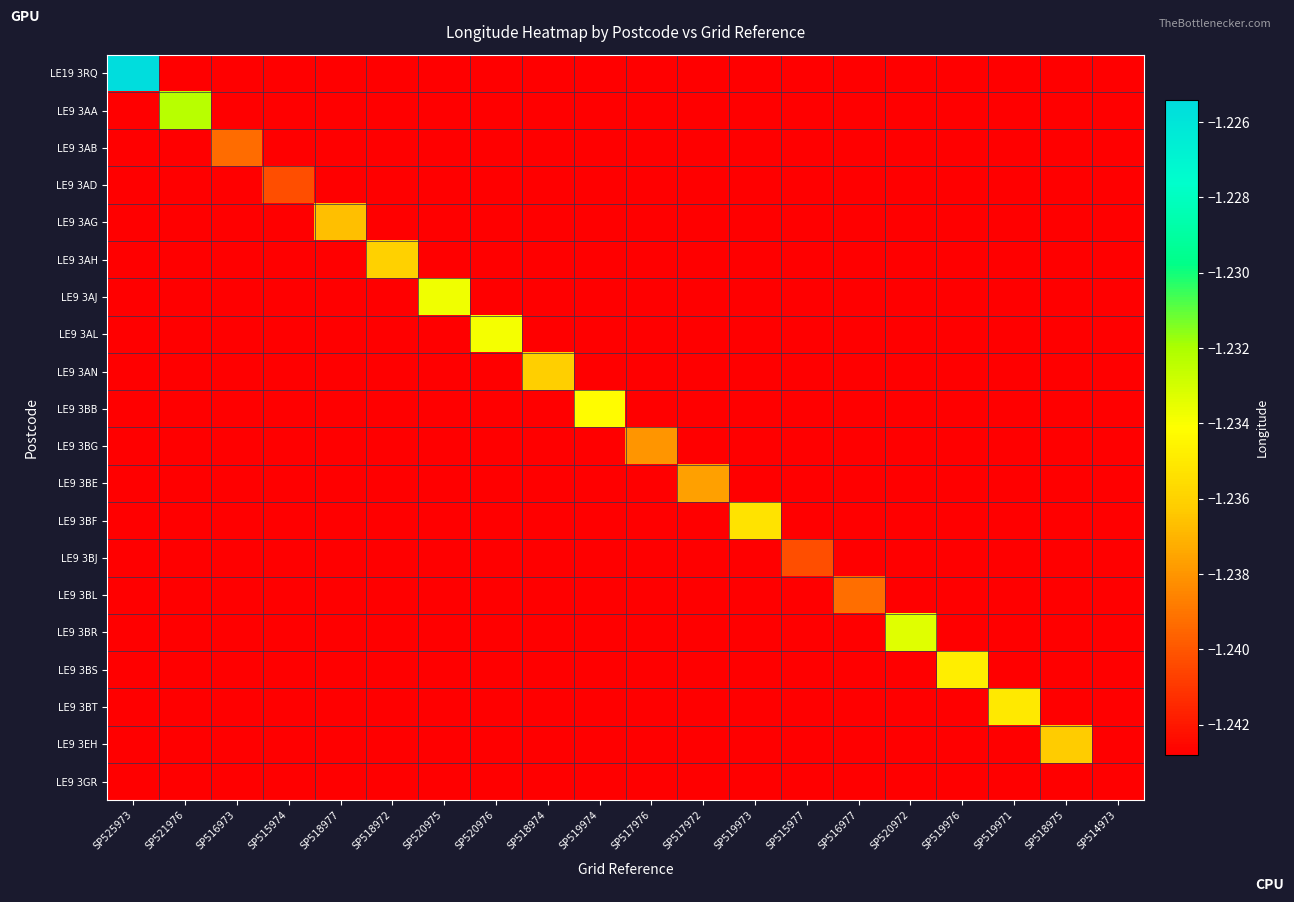

What is the total value across all series at SP519976?

-24.8